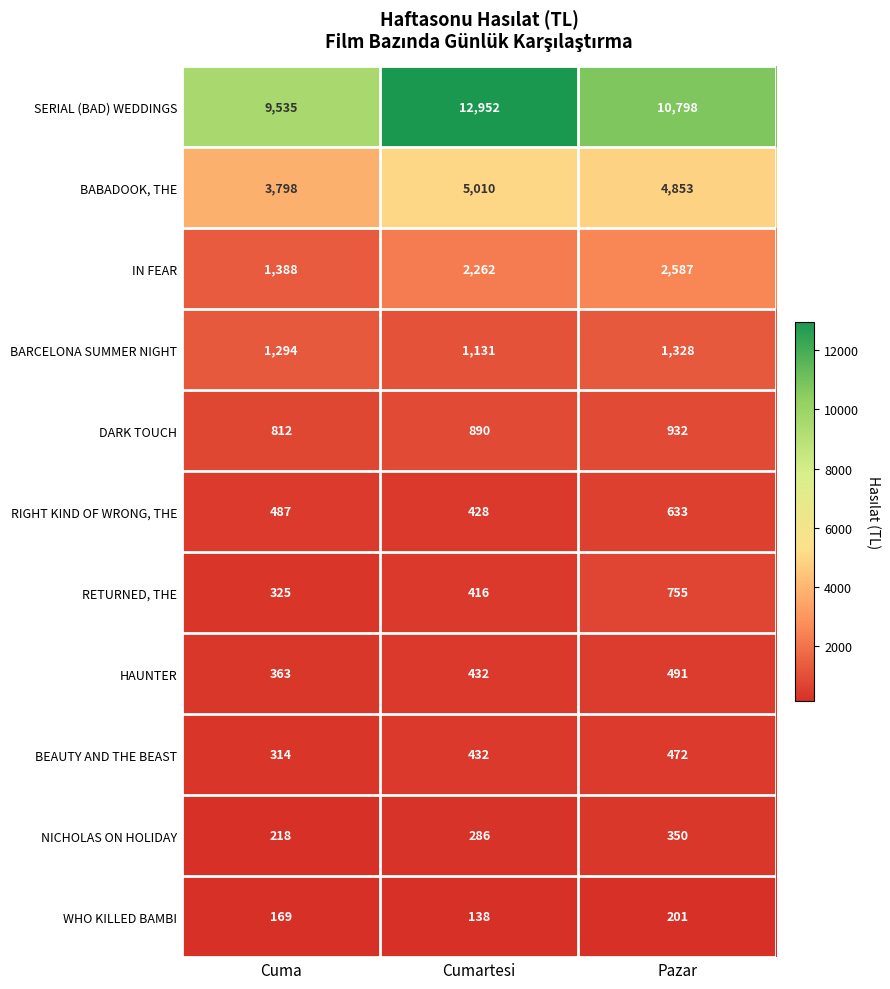

Between Cuma and Cumartesi, which series saw the biggest shift?

SERIAL (BAD) WEDDINGS